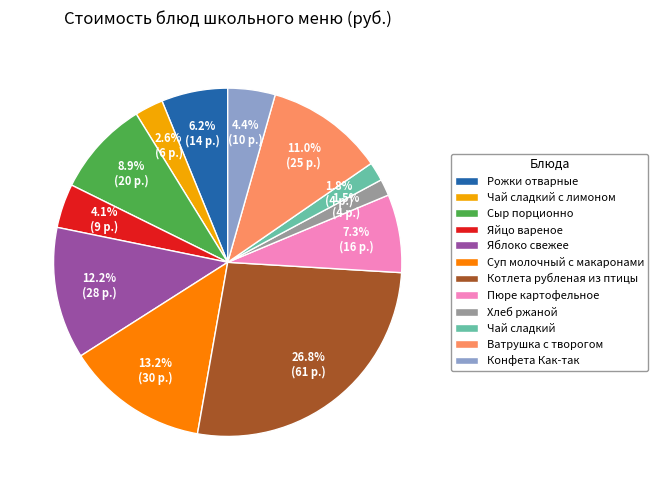

To the nearest percent, what is the average slice percentage?

8%